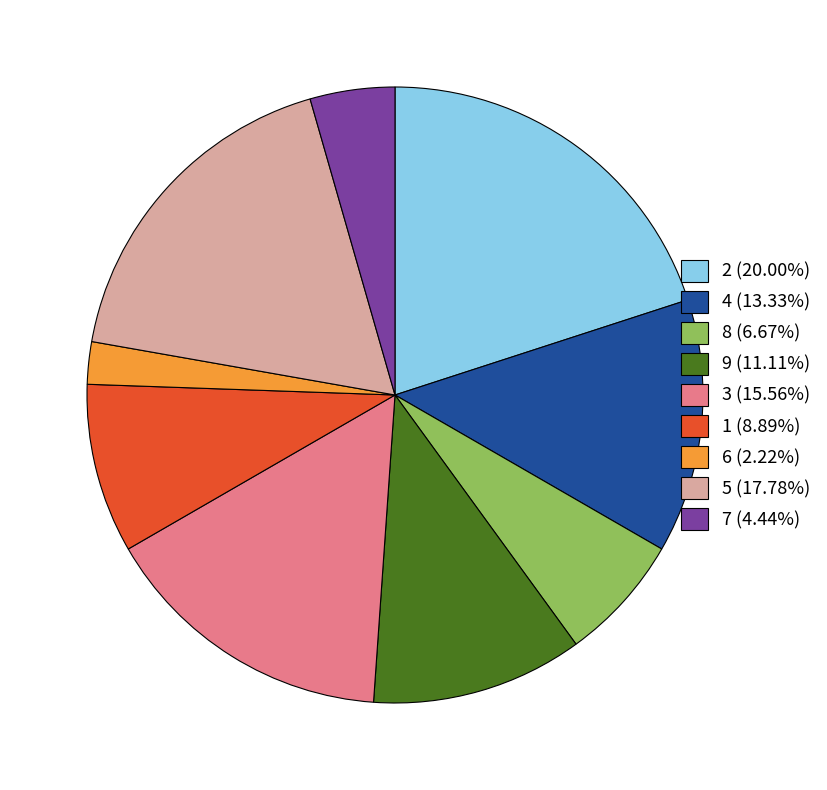

Does 9 (11.11%) represent more than half of the total?

No